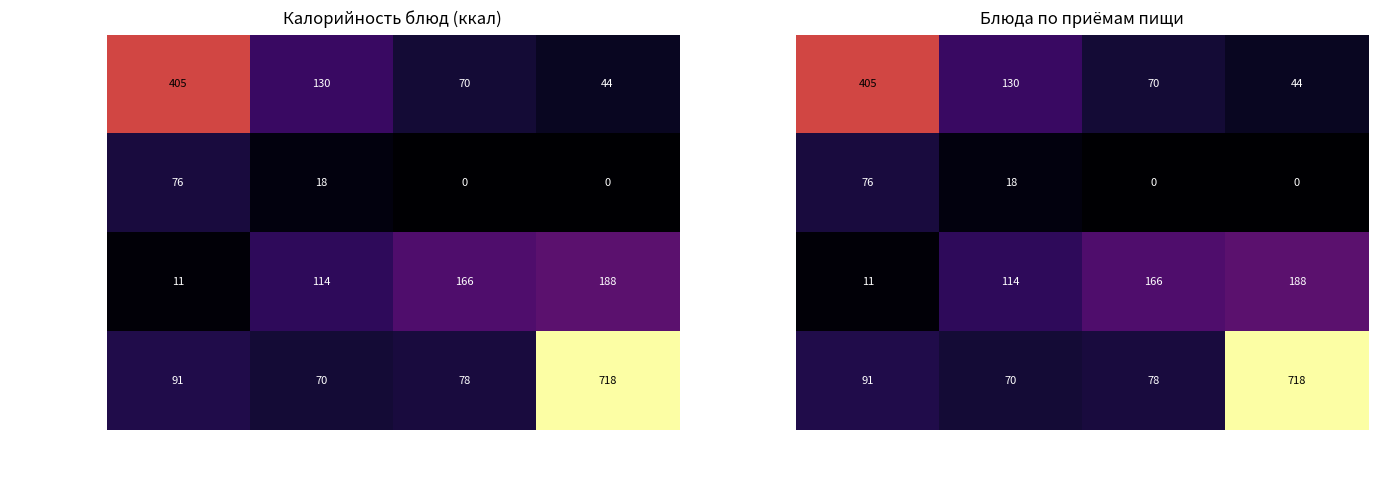

What is the difference between the highest and lowest values at гор.блюдо?

394